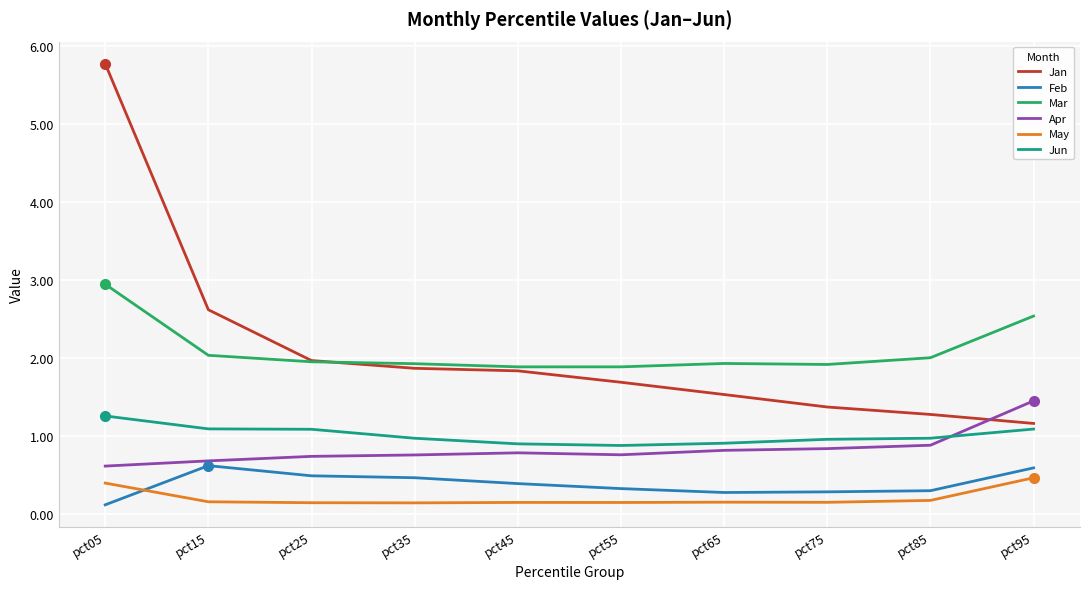

True or false: Feb and Jan intersect in this chart.

False